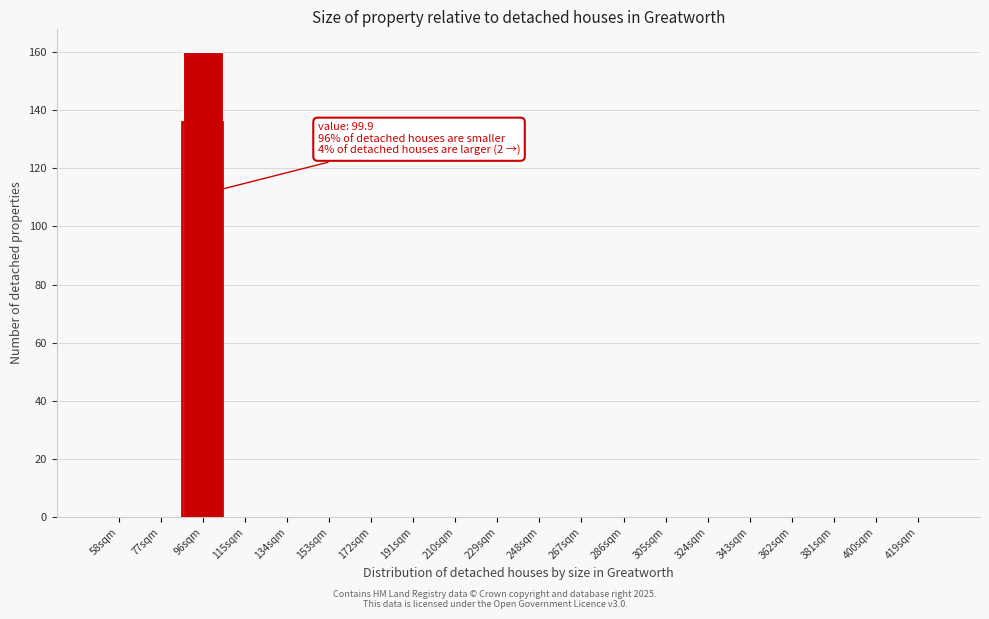

Reading left to right, extract all data points from this chart.

58sqm=0	77sqm=0	96sqm=160	115sqm=0	134sqm=0	153sqm=0	172sqm=0	191sqm=0	210sqm=0	229sqm=0	248sqm=0	267sqm=0	286sqm=0	305sqm=0	324sqm=0	343sqm=0	362sqm=0	381sqm=0	400sqm=0	419sqm=0